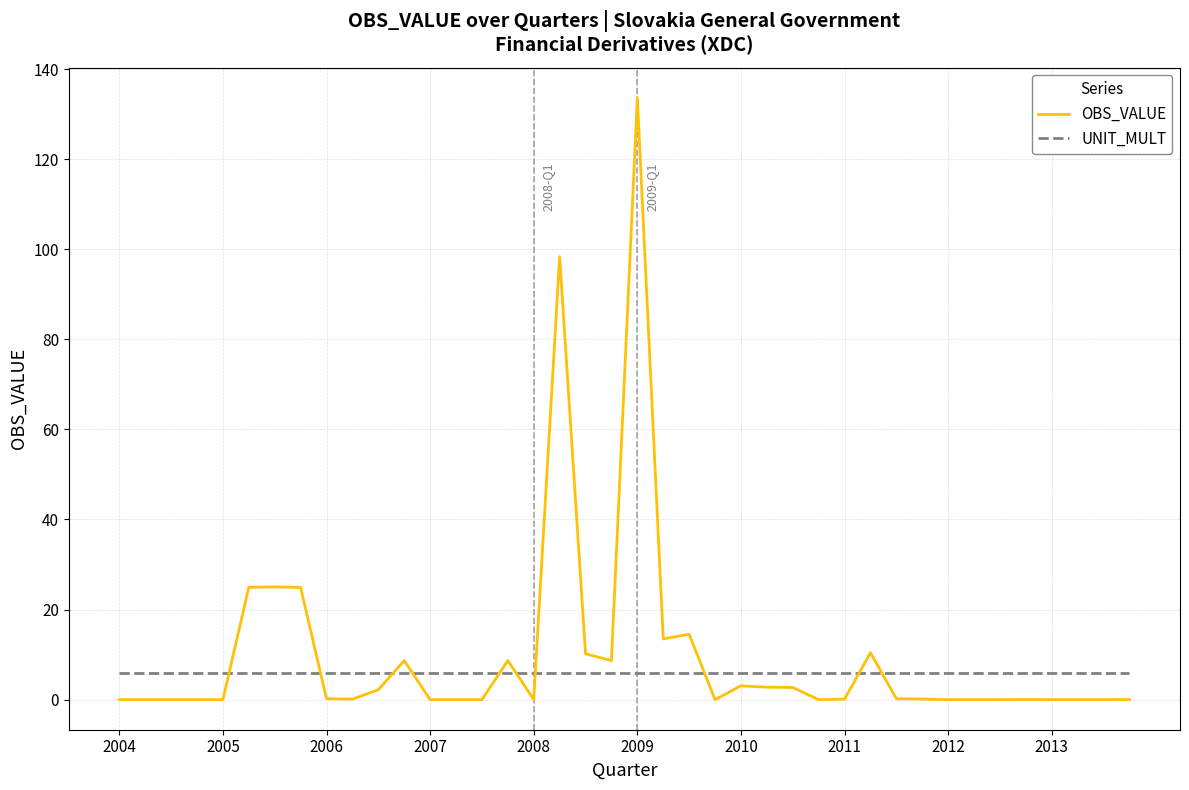

What is the highest value of the OBS_VALUE series?

133.6